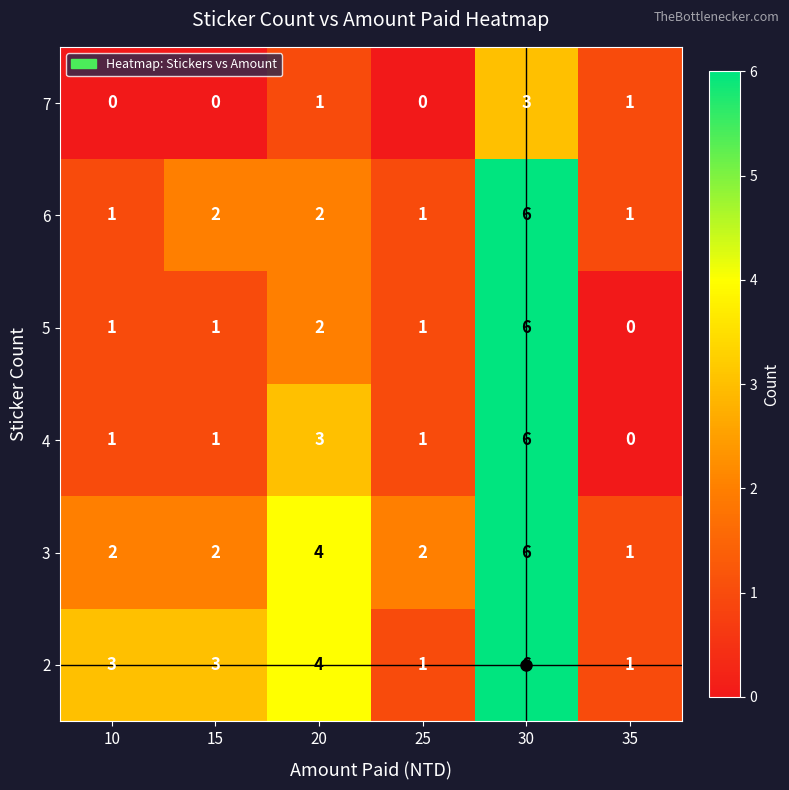

What is the maximum value shown in the chart?

6